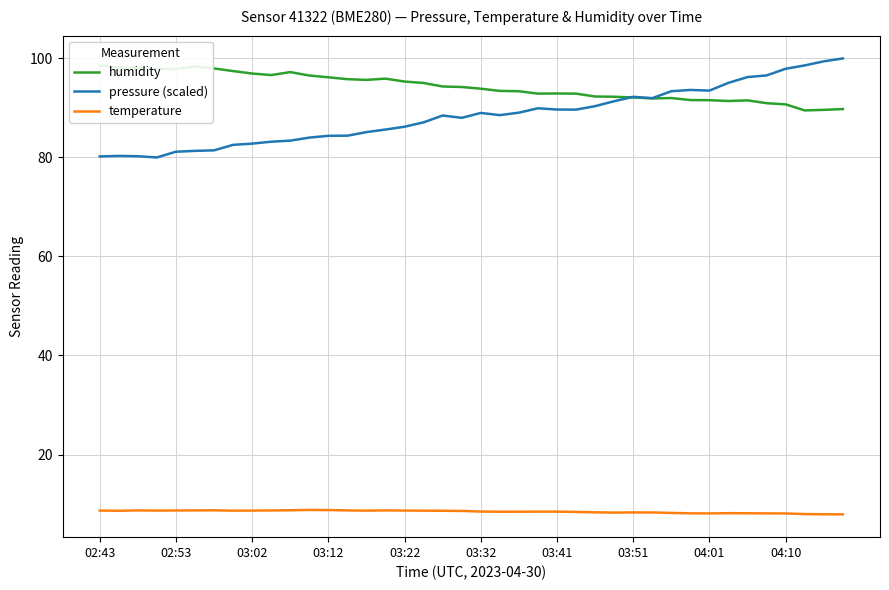

Is the value of pressure (scaled) at 03:02 greater than the value of temperature at 03:51?

Yes